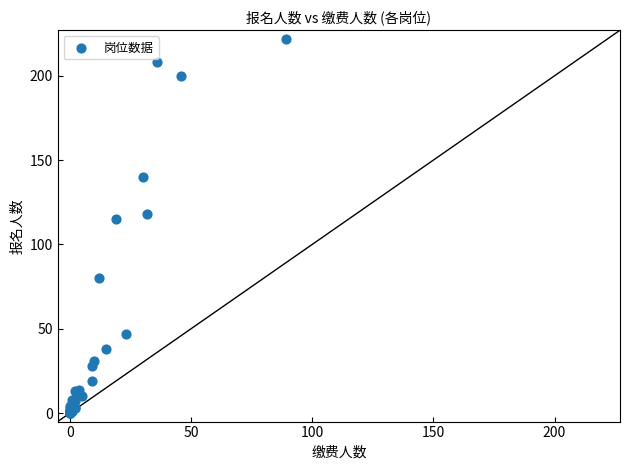

What Y value in the scatter plot is closest to 111?

115